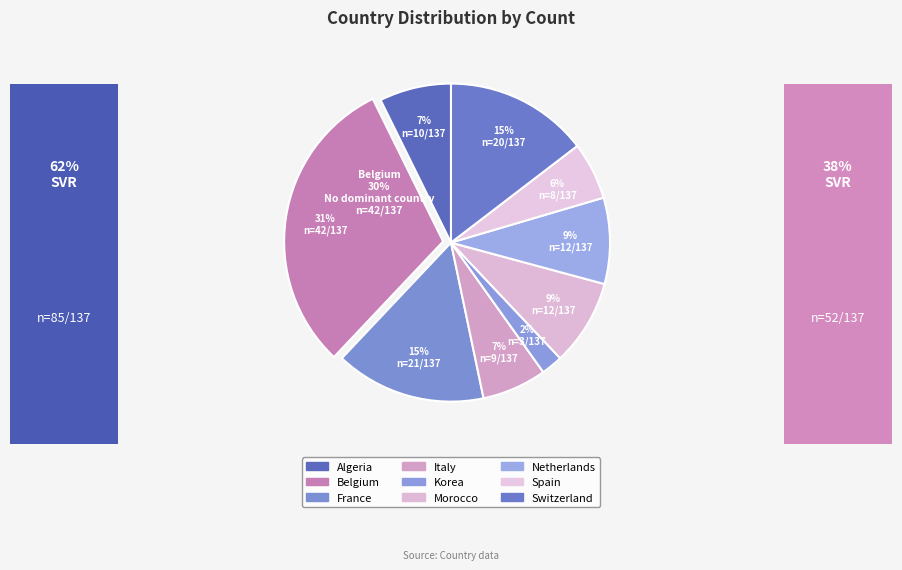

Count the number of slices in the pie.

9